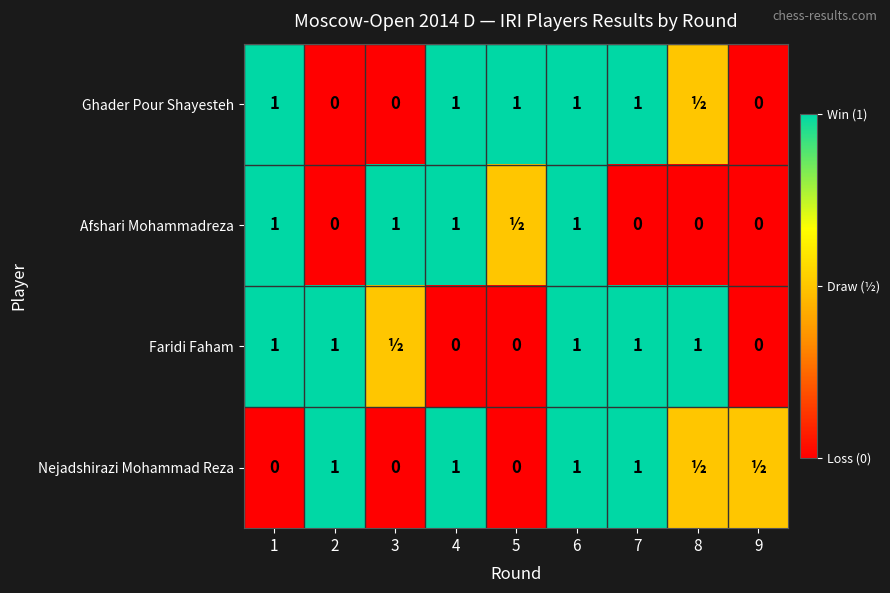

What is the difference between the highest and lowest values at 1?

1.0